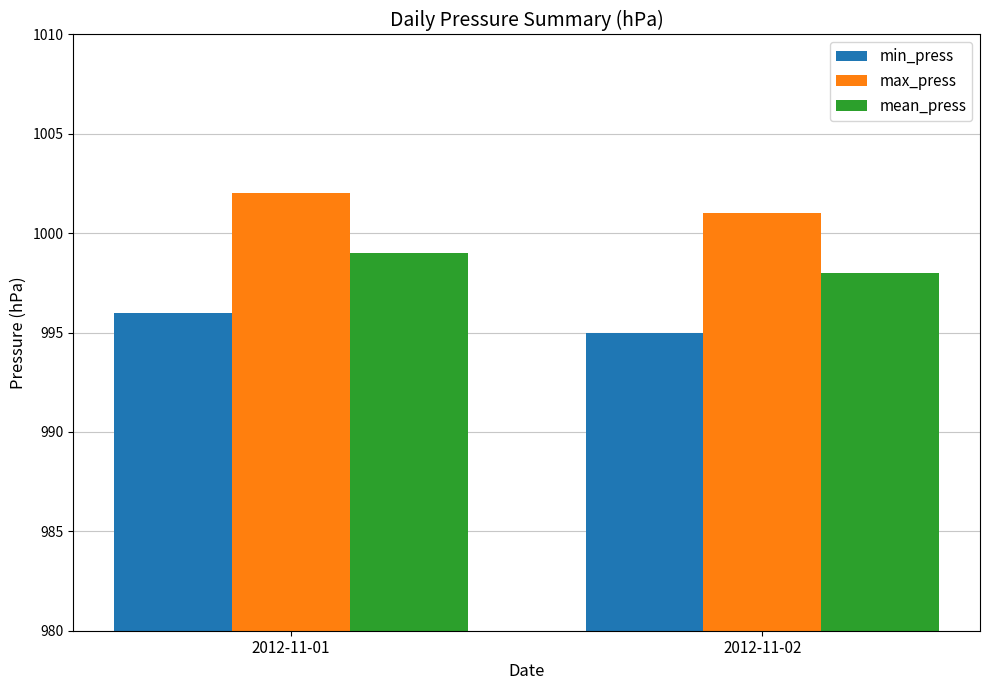

What is the value of the max_press bar at the 1st from the left?

1002